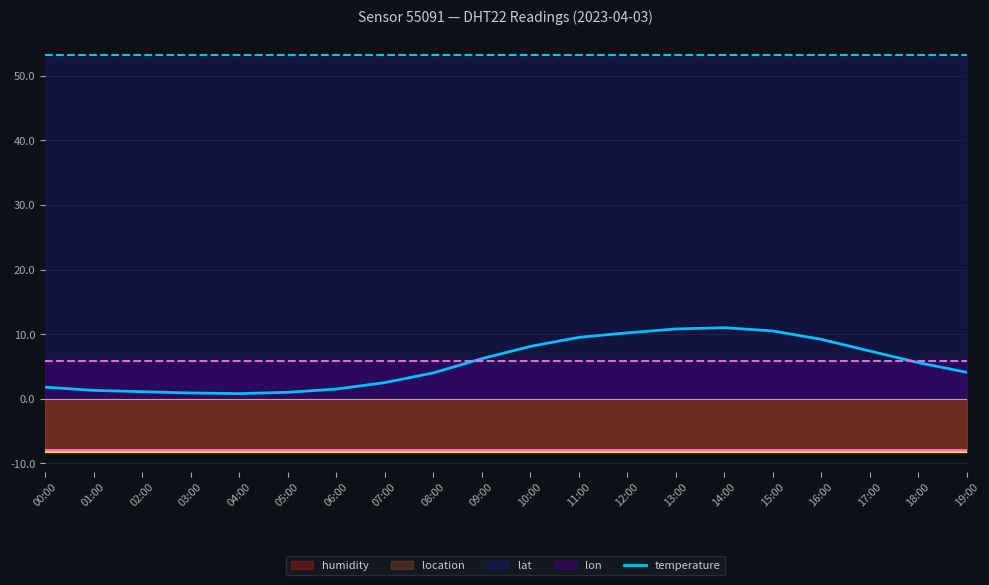

What is the ratio of the value at 11:00 to the value at 01:00?

7.3